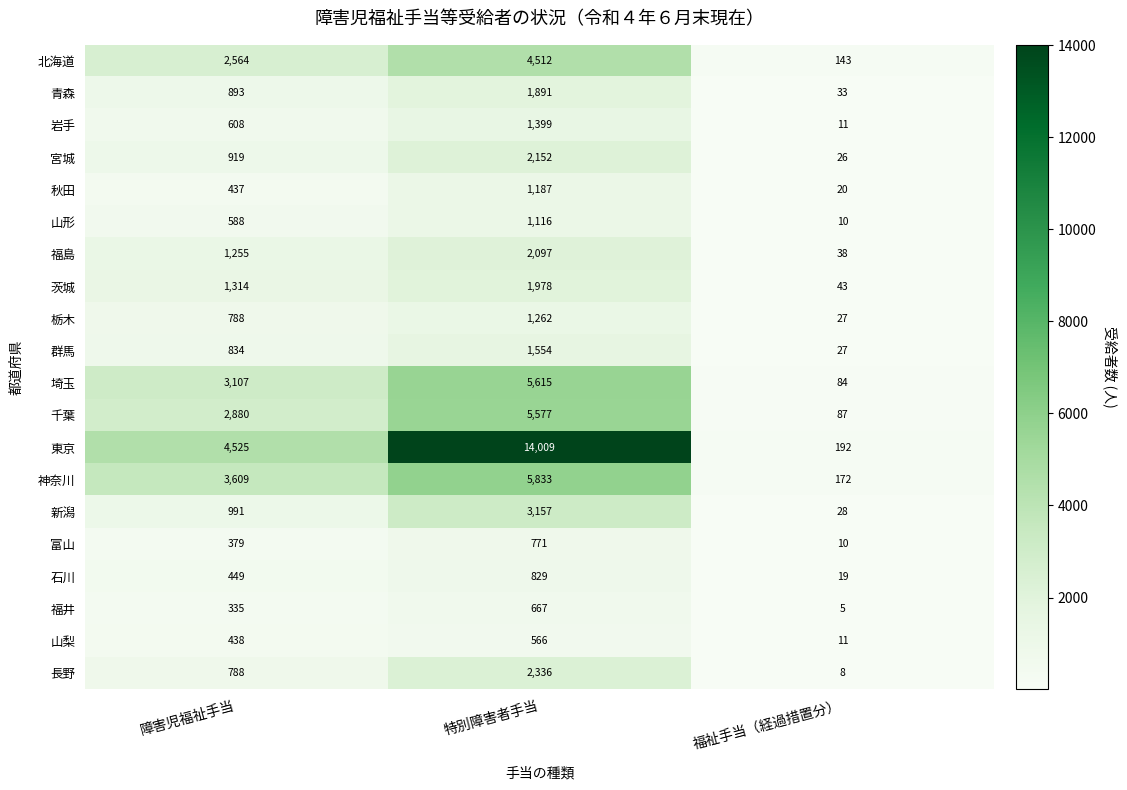

How many series are shown in this chart?

20